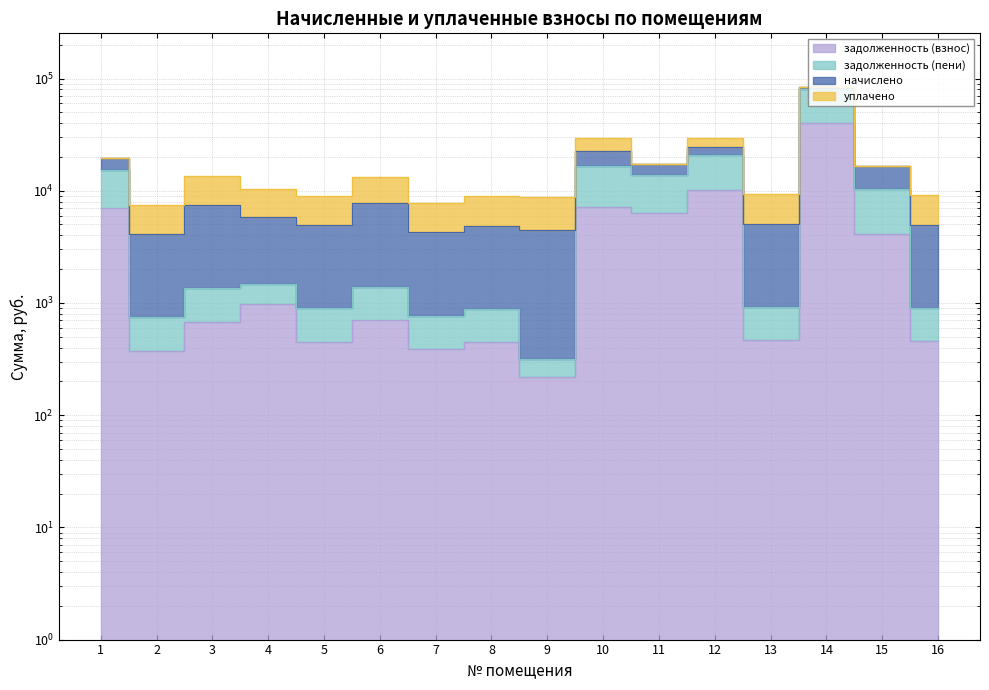

What is the sum of all задолженность (взнос) values?

79782.9